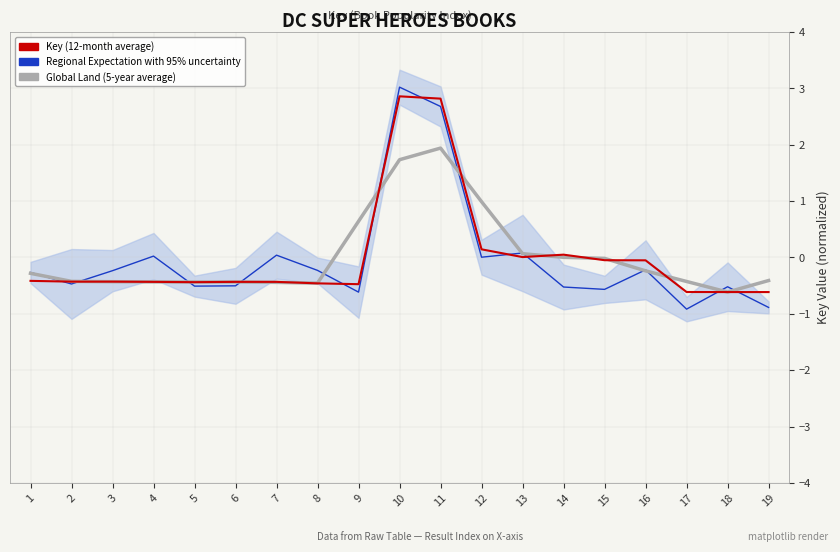

Reading left to right, transcribe all the data shown in this chart.

Regional Expectation with 95% uncertainty: 1=-0.3	2=-0.5	3=-0.2	4=0.0	5=-0.5	6=-0.5	7=0.0	8=-0.2	9=-0.6	10=3.0	11=2.7	12=0.0	13=0.1	14=-0.5	15=-0.6	16=-0.2	17=-0.9	18=-0.5	19=-0.9
Global Land (5-year average): 1=-0.3	2=-0.4	3=-0.4	4=-0.4	5=-0.4	6=-0.4	7=-0.4	8=-0.5	9=0.6	10=1.7	11=1.9	12=1.0	13=0.1	14=0.0	15=-0.0	16=-0.2	17=-0.4	18=-0.6	19=-0.4
Key (12-month average): 1=-0.4	2=-0.4	3=-0.4	4=-0.4	5=-0.4	6=-0.4	7=-0.4	8=-0.5	9=-0.5	10=2.9	11=2.8	12=0.1	13=0.0	14=0.0	15=-0.0	16=-0.1	17=-0.6	18=-0.6	19=-0.6